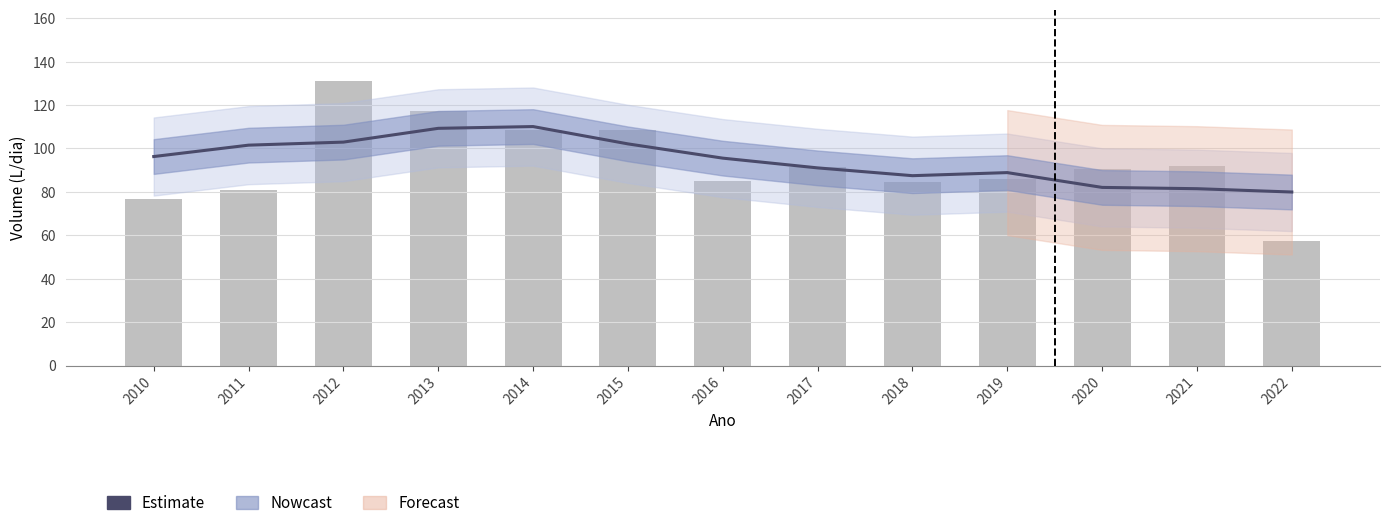

What is the change in value from 2014 to 2022?

-30.2